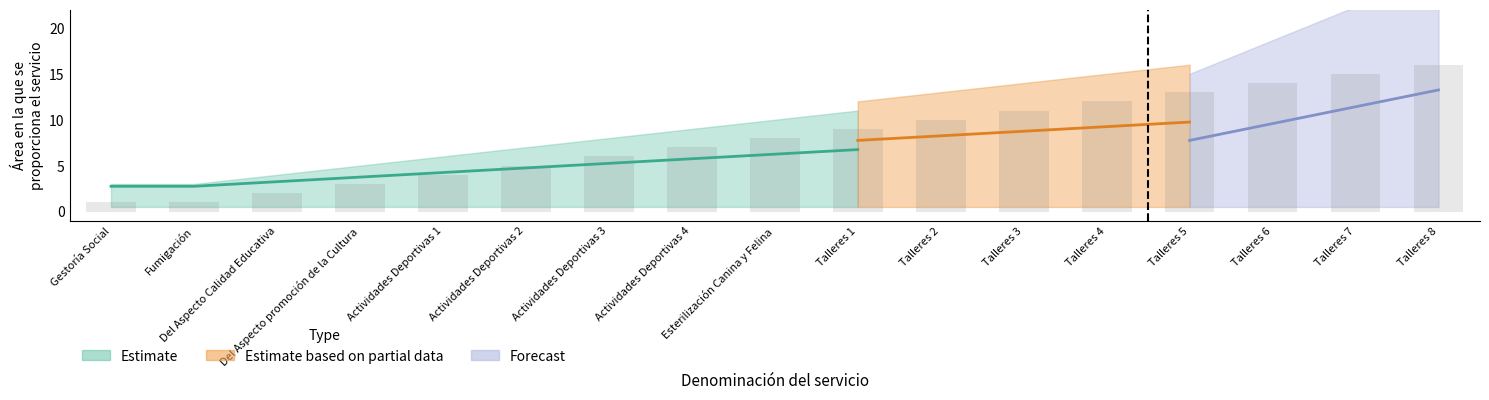

What is the ratio of the value at Talleres 6 to the value at Talleres 3?

1.3